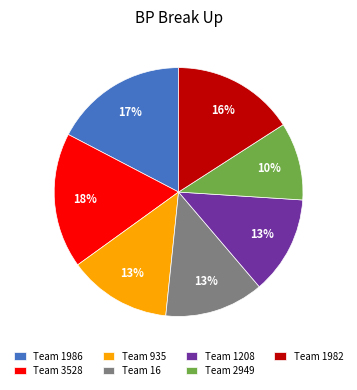

Which slice is the smallest?

Team 2949